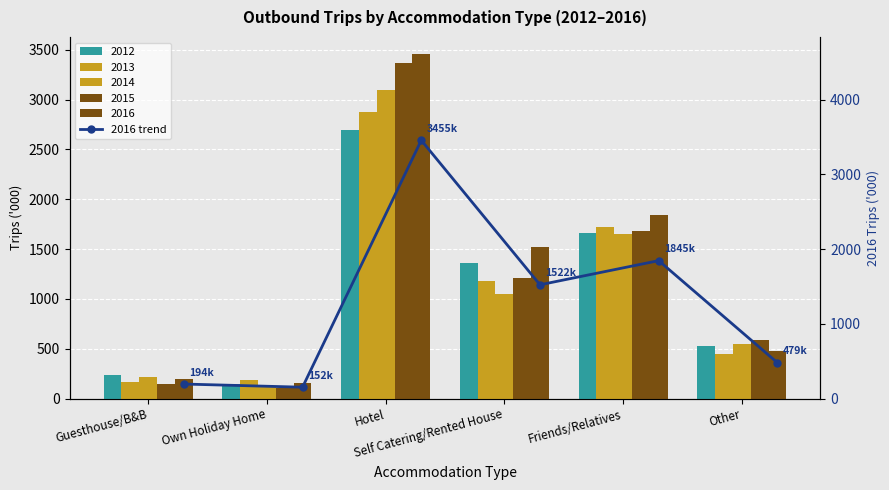

What is the difference between the values at Own Holiday Home and Other?

327.6